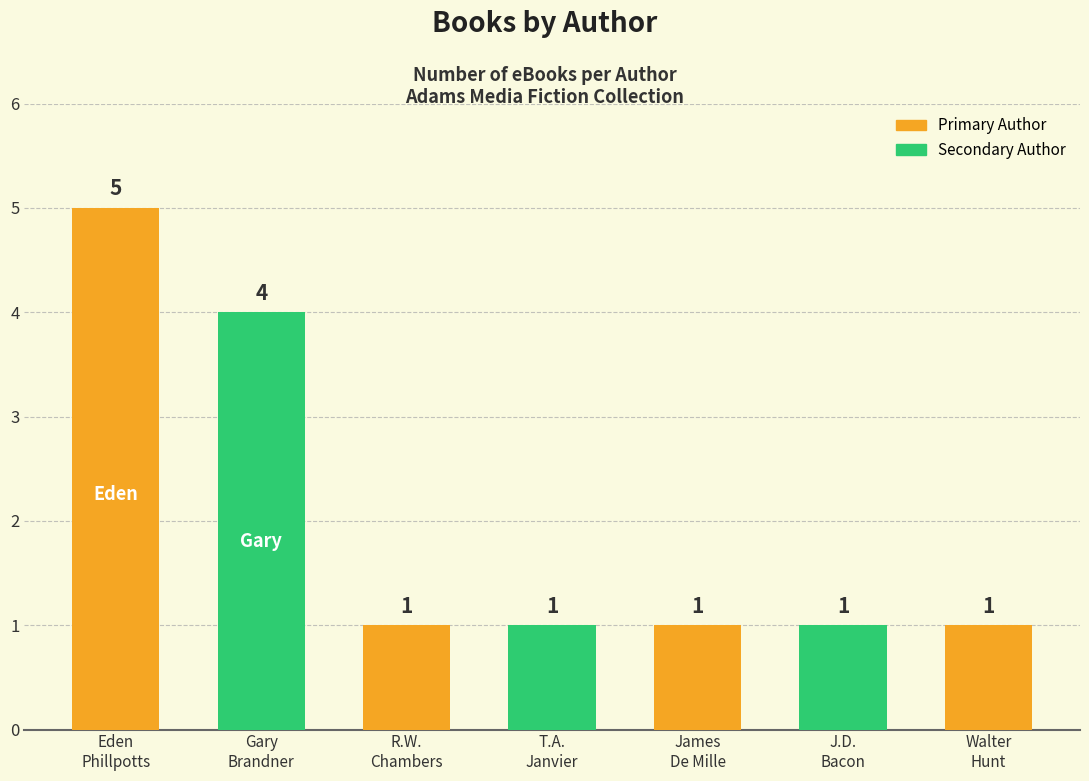

What is the greatest value displayed?

5